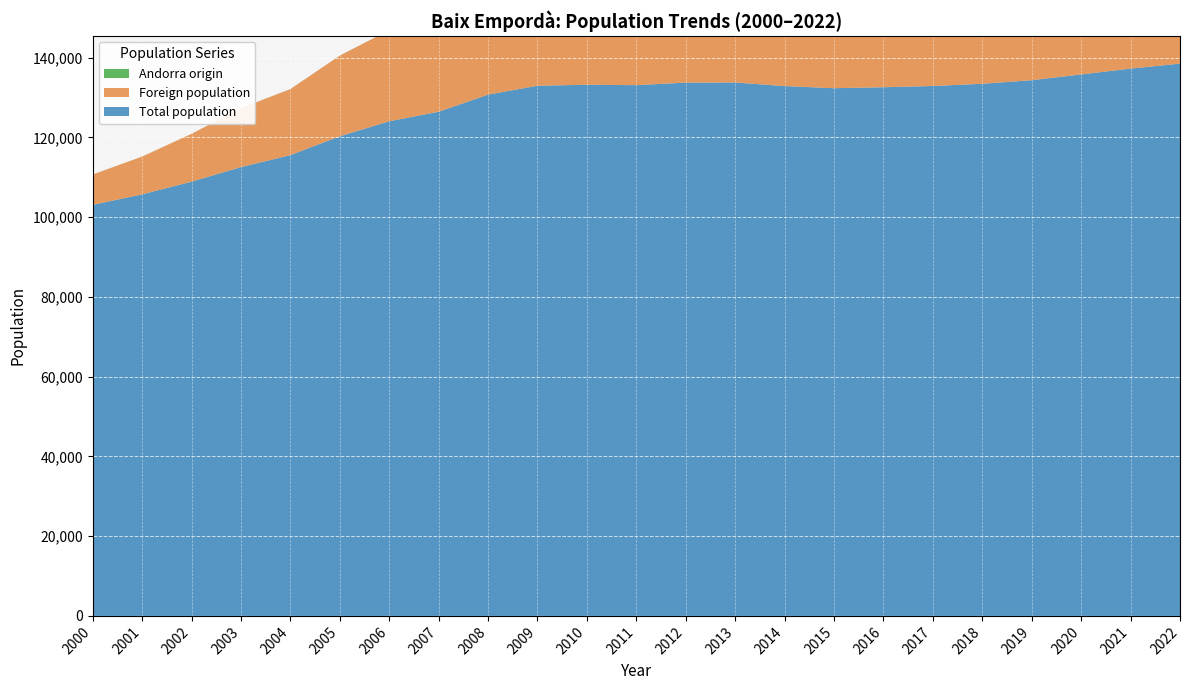

Reading left to right, transcribe all the data shown in this chart.

Total population: 2000=103091	2001=105726	2002=108910	2003=112553	2004=115566	2005=120302	2006=124055	2007=126450	2008=130738	2009=132973	2010=133221	2011=133116	2012=133754	2013=133787	2014=132886	2015=132355	2016=132598	2017=132906	2018=133461	2019=134359	2020=135805	2021=137268	2022=138517
Foreign population: 2000=7617	2001=9472	2002=11995	2003=14793	2004=16564	2005=20225	2006=22840	2007=24418	2008=27946	2009=29644	2010=29428	2011=28733	2012=28970	2013=28567	2014=26315	2015=25331	2016=25332	2017=25046	2018=25679	2019=26350	2020=27437	2021=27413	2022=27921
Andorra origin: 2000=4	2001=5	2002=8	2003=11	2004=12	2005=15	2006=18	2007=17	2008=14	2009=15	2010=14	2011=12	2012=12	2013=12	2014=16	2015=14	2016=14	2017=13	2018=13	2019=10	2020=12	2021=12	2022=11